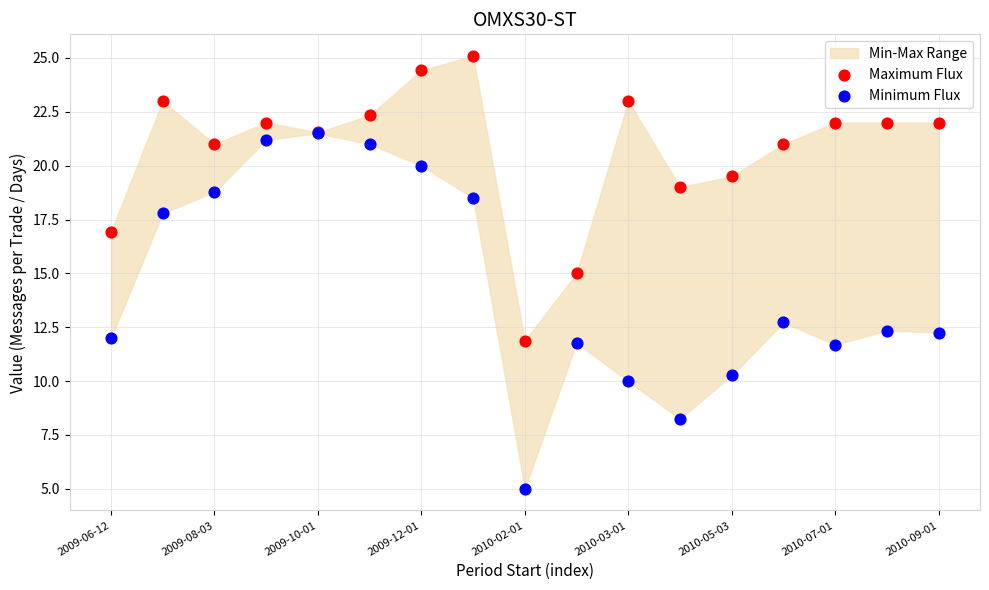

Which series contains the lowest Y value?

Minimum Flux